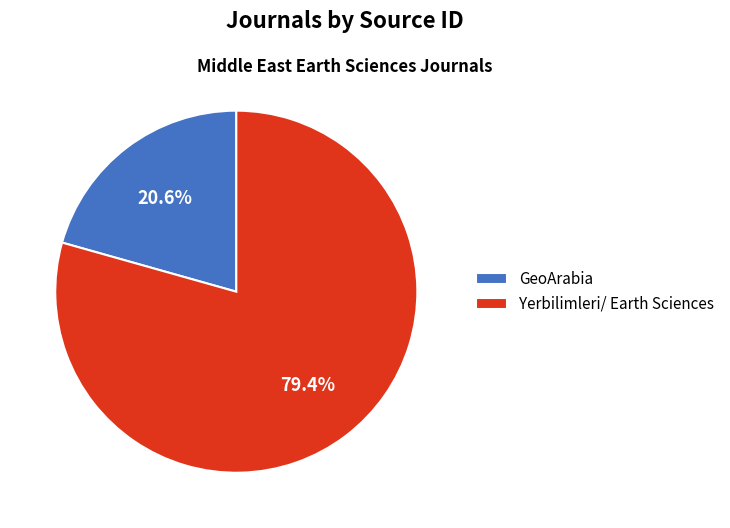

Which has a higher value, Yerbilimleri/ Earth Sciences or GeoArabia?

Yerbilimleri/ Earth Sciences